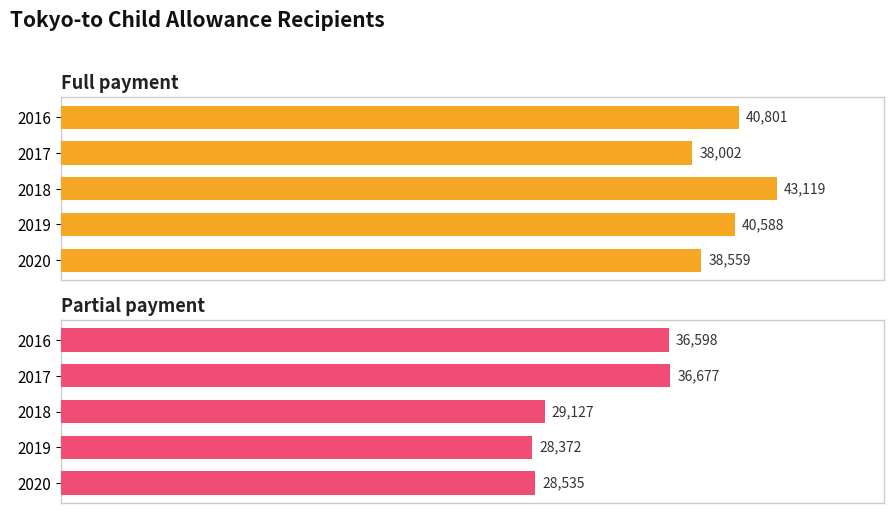

The value of Full payment at 2019 is 69001. True or false?

False